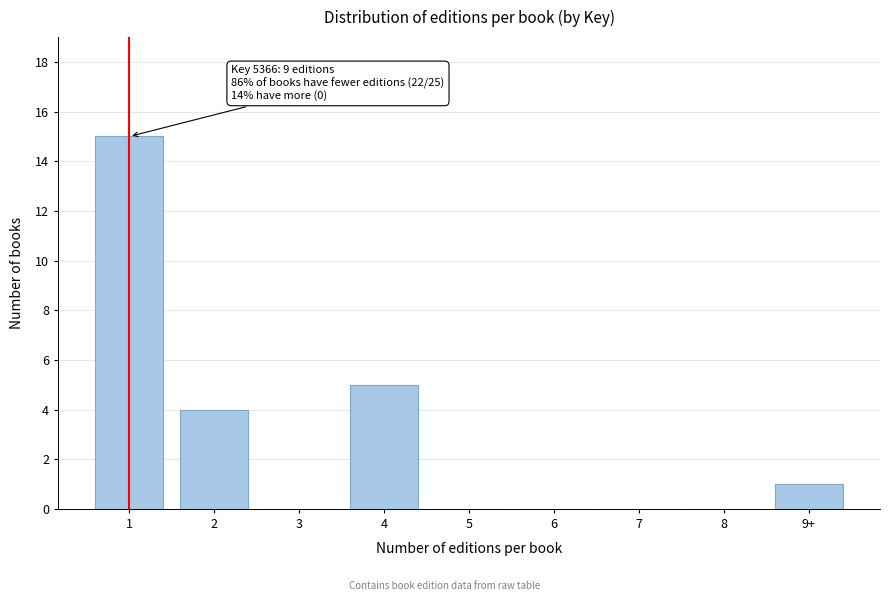

Reading right to left, extract all data points from this chart.

9+=1	8=0	7=0	6=0	5=0	4=5	3=0	2=4	1=15